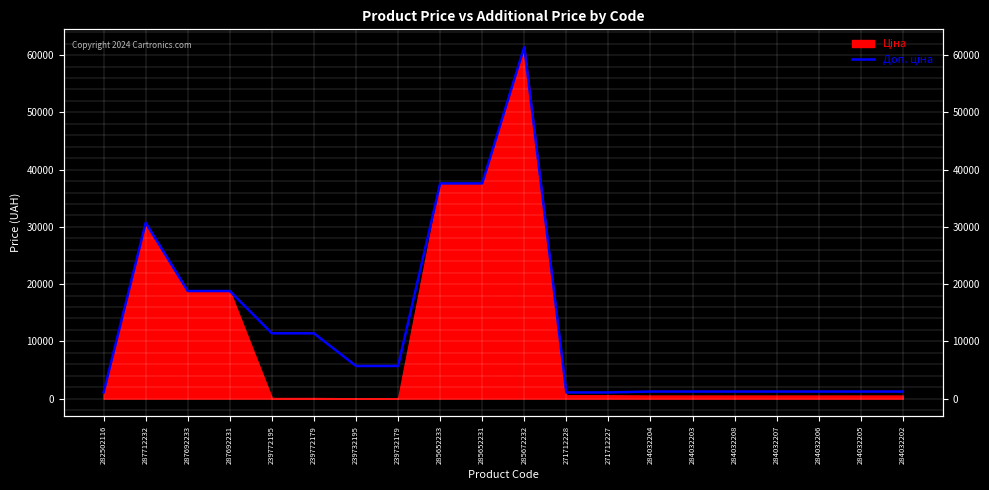

How many lines are shown in the chart?

1